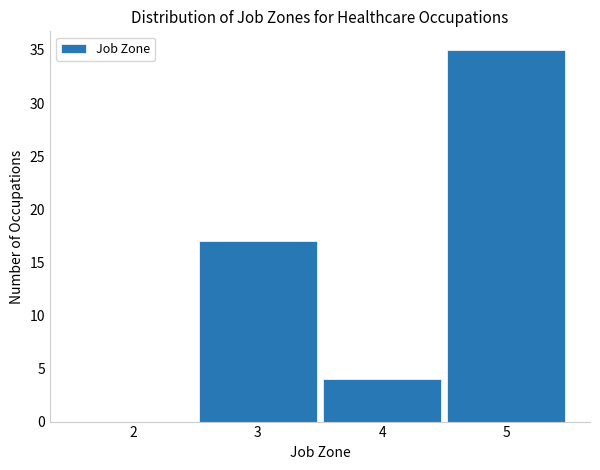

Reading left to right, list every bar in this chart as the range it spans on the x-axis followed by its height. The values are not printed on the chart, so give them approximately, as read against the axis.

1.5 to 2.5: 0
2.5 to 3.5: 17
3.5 to 4.5: 4
4.5 to 5.5: 35